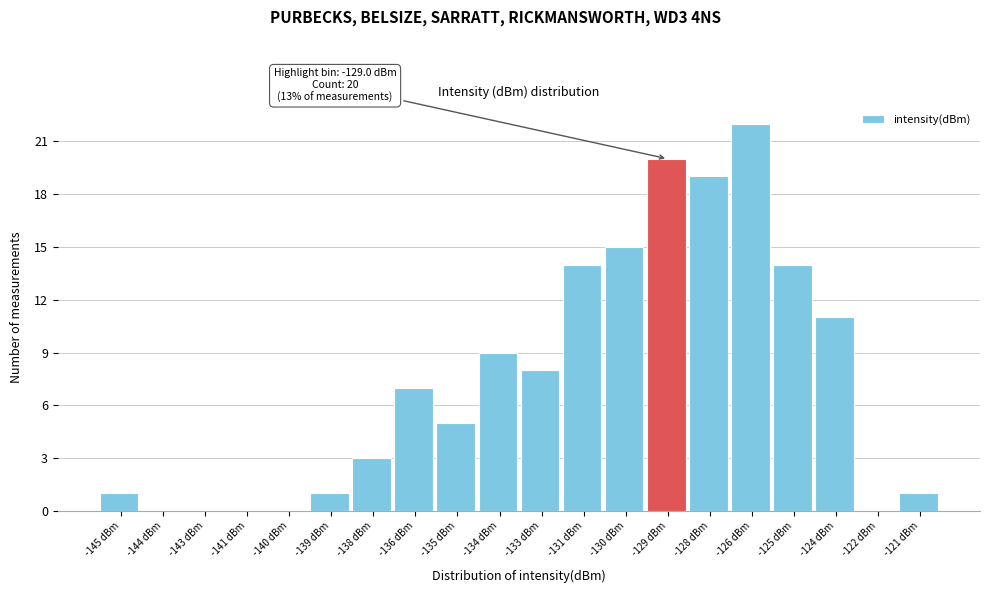

Reading left to right, extract all data points from this chart.

-145 dBm=1	-144 dBm=0	-143 dBm=0	-141 dBm=0	-140 dBm=0	-139 dBm=1	-138 dBm=3	-136 dBm=7	-135 dBm=5	-134 dBm=9	-133 dBm=8	-131 dBm=14	-130 dBm=15	-129 dBm=20	-128 dBm=19	-126 dBm=22	-125 dBm=14	-124 dBm=11	-122 dBm=0	-121 dBm=1